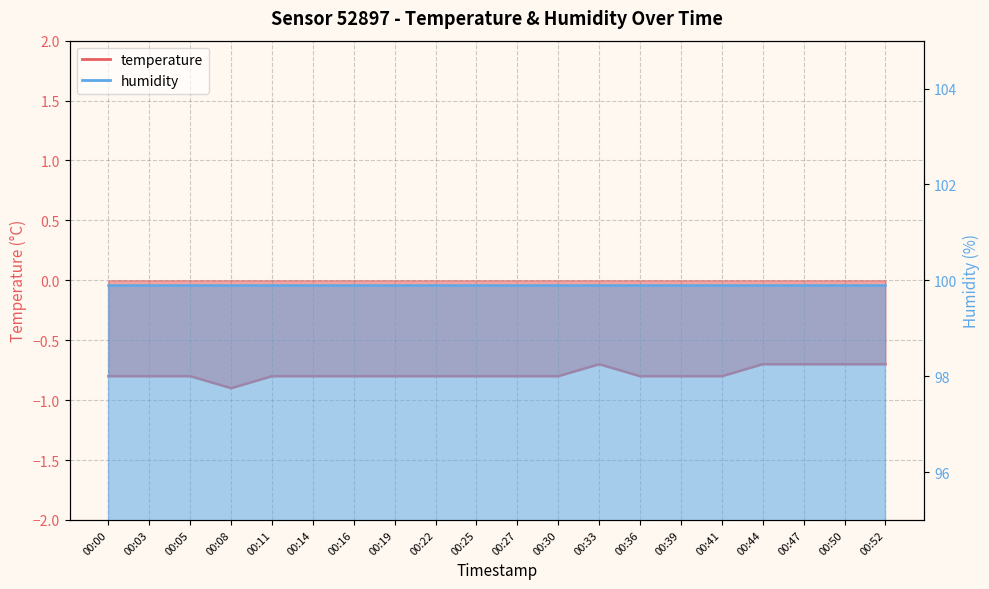

Between 00:47 and 00:05, which is larger?

00:47